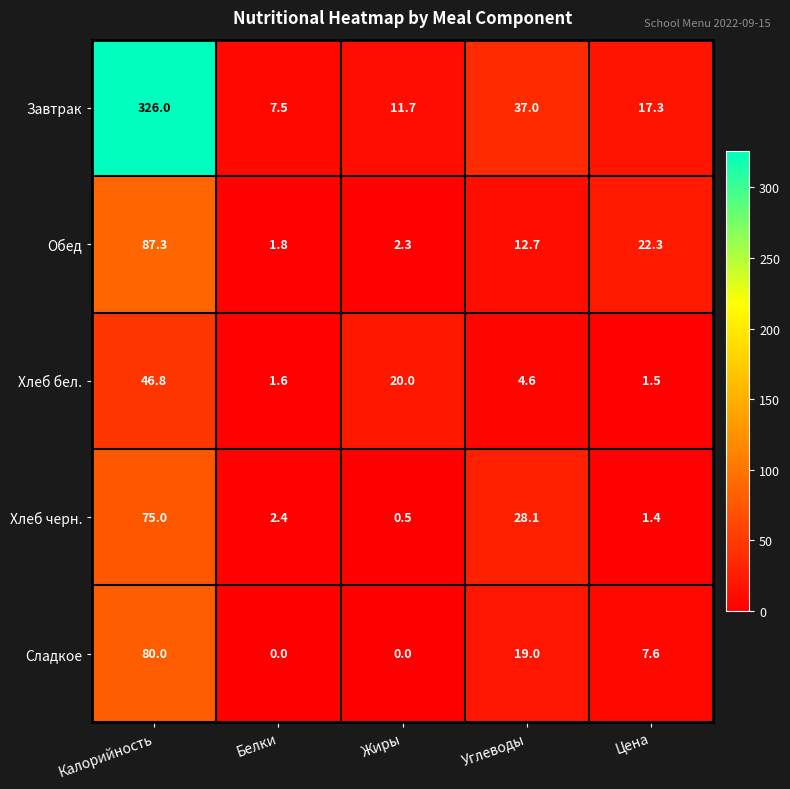

How many values in the Завтрак series are below 17?

2